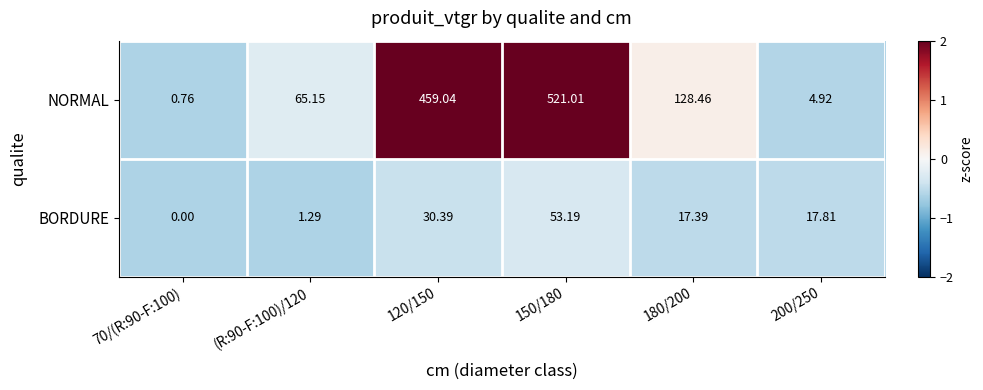

How many categories are shown in the chart?

6